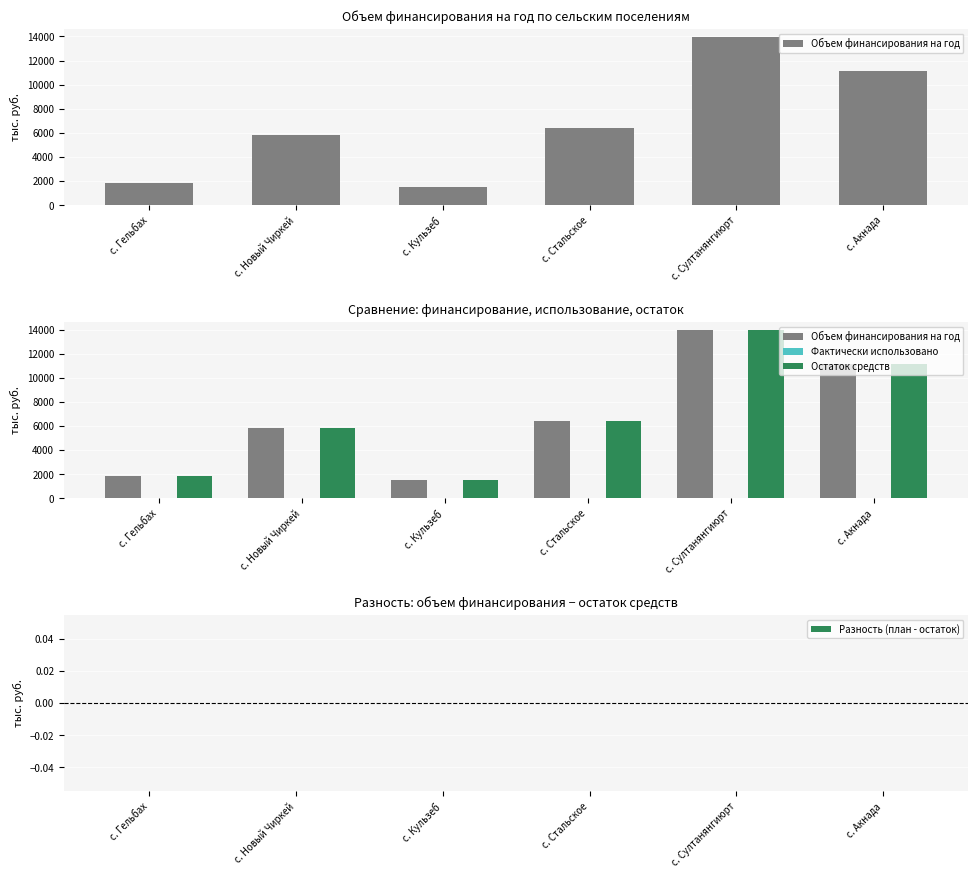

Does the chart contain any negative values?

No